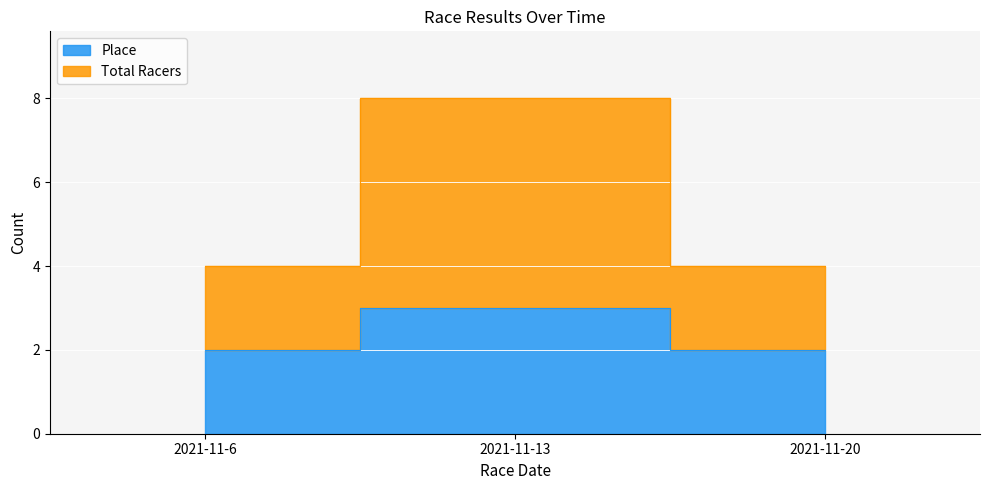

List the series in order of their peak value, lowest first.

Place, Total Racers